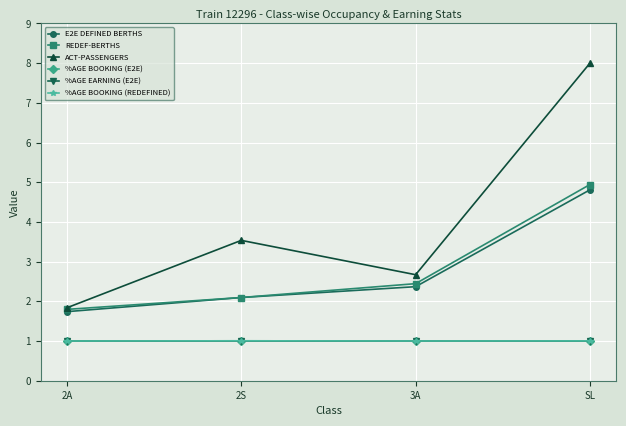

Reading left to right, what are all the values shown in this chart?

E2E DEFINED BERTHS: 2A=1.7	2S=2.1	3A=2.4	SL=4.8
REDEF-BERTHS: 2A=1.8	2S=2.1	3A=2.4	SL=4.9
ACT-PASSENGERS: 2A=1.8	2S=3.5	3A=2.7	SL=8.0
%AGE BOOKING (E2E): 2A=1.0	2S=1.0	3A=1.0	SL=1.0
%AGE EARNING (E2E): 2A=1.0	2S=1.0	3A=1.0	SL=1.0
%AGE BOOKING (REDEFINED): 2A=1.0	2S=1.0	3A=1.0	SL=1.0